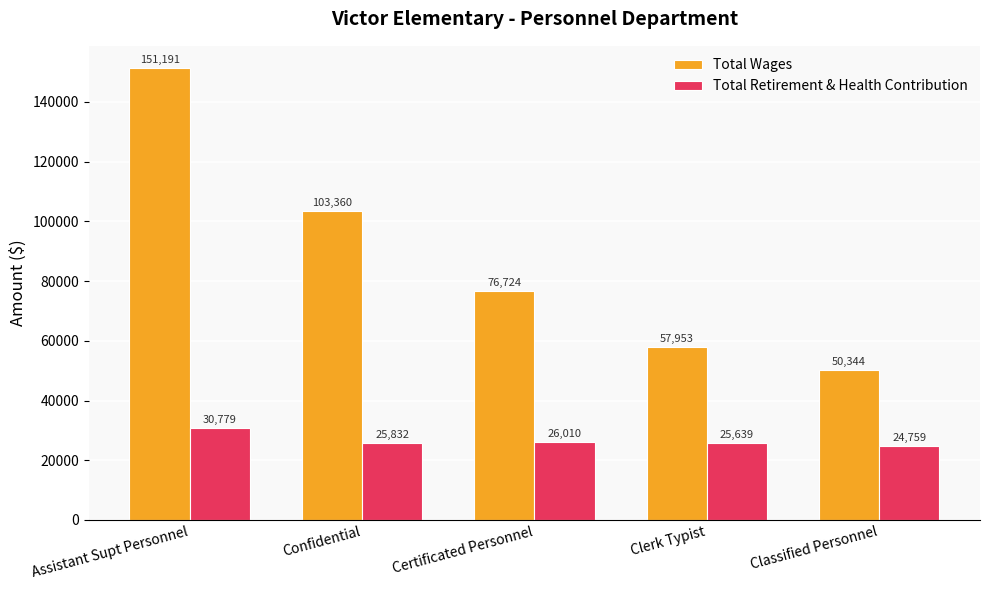

Rank the series at Certificated Personnel from lowest to highest value.

Total Retirement & Health Contribution, Total Wages